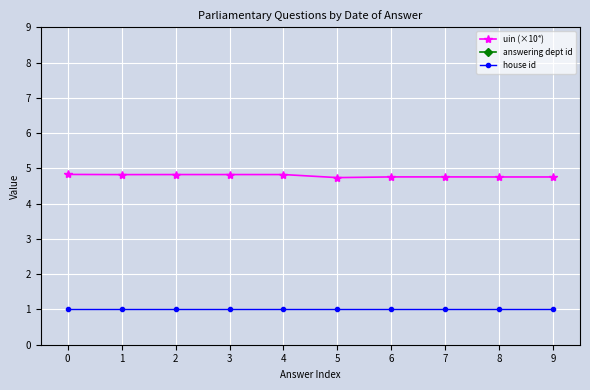

Which has a higher value, 2 or 5?

2